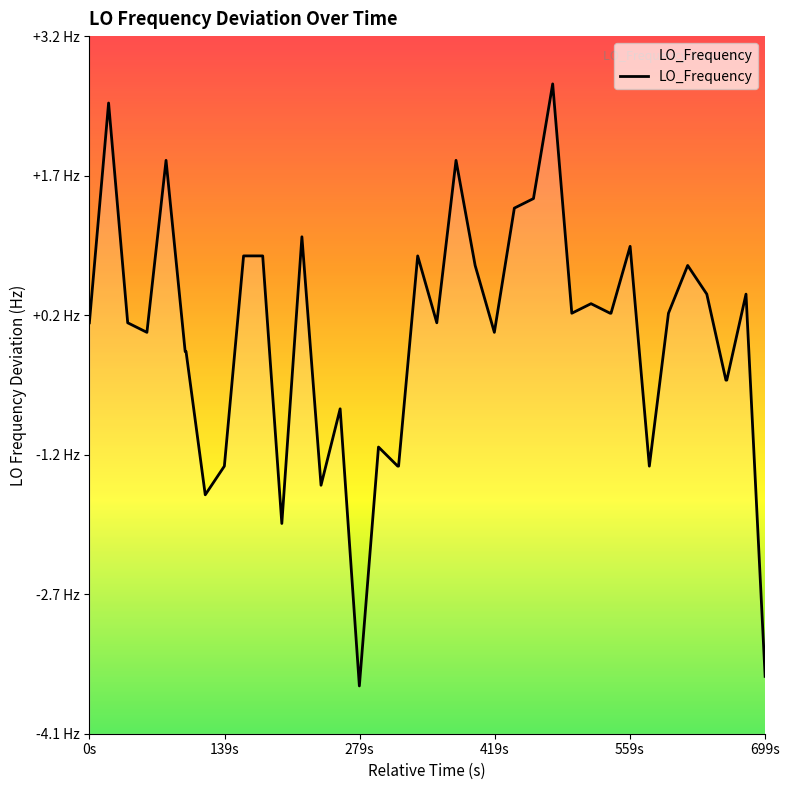

What is the smallest value displayed?

-3.6